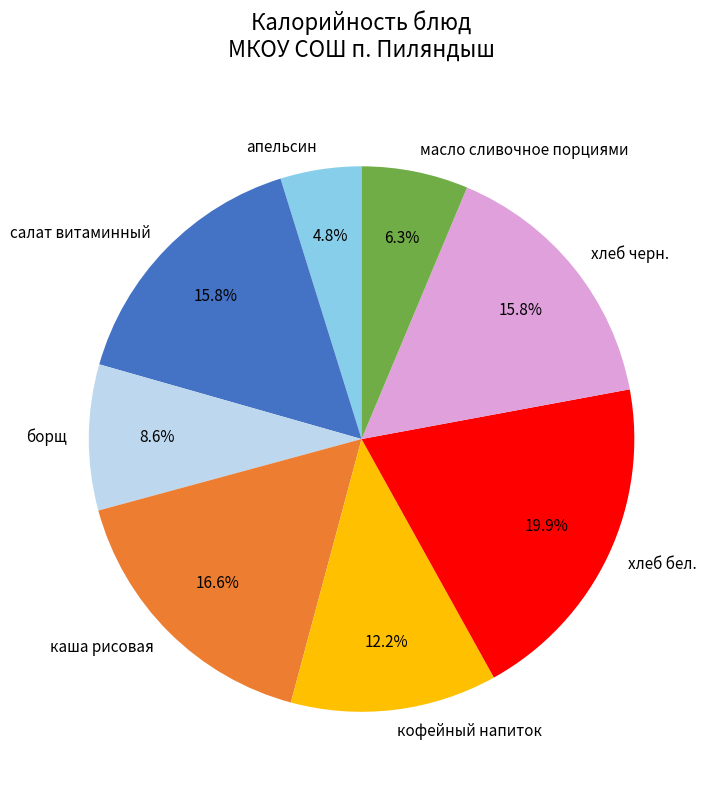

How many slices are in this pie chart?

8